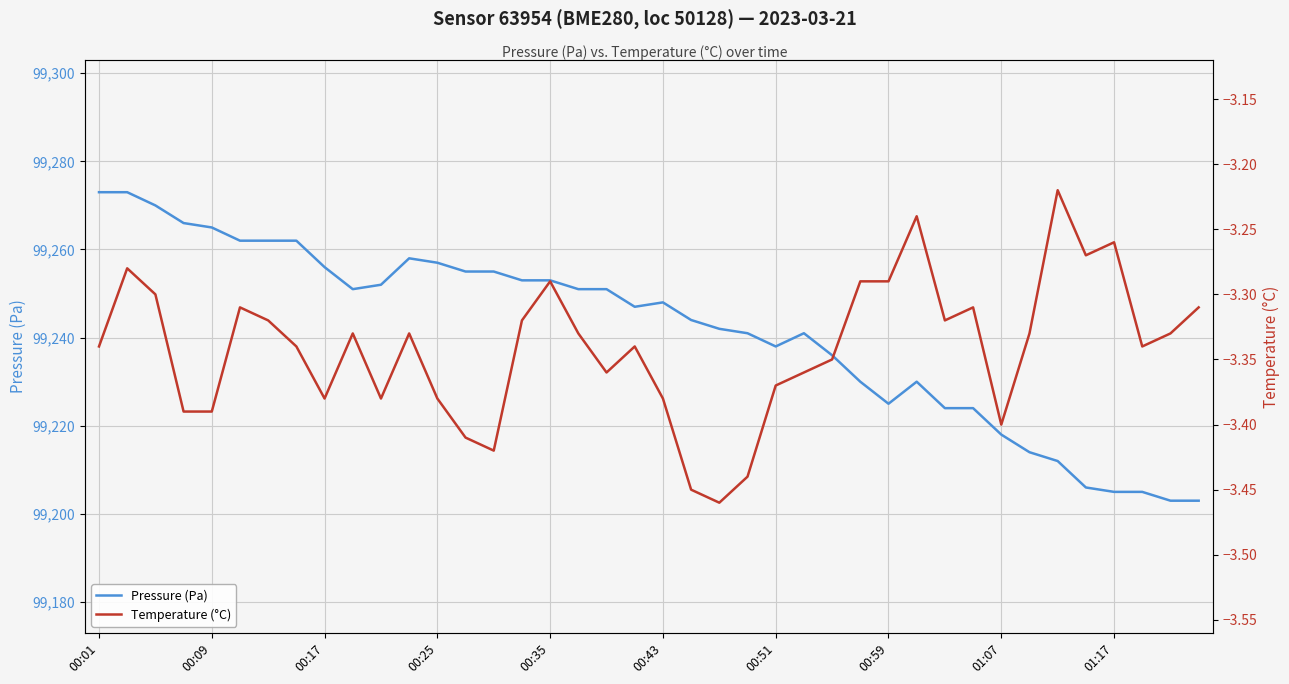

The Pressure (Pa) series shows 99257 at 00:25. True or false?

True